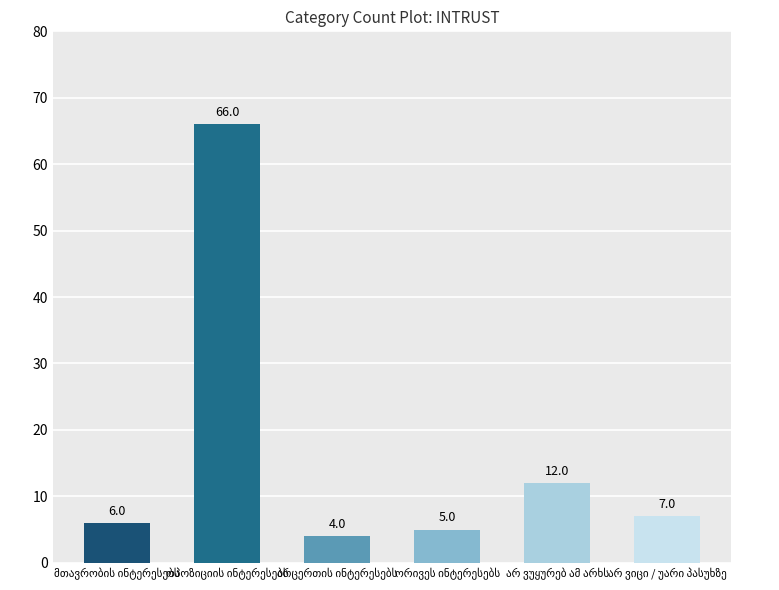

What is the smallest value displayed?

4